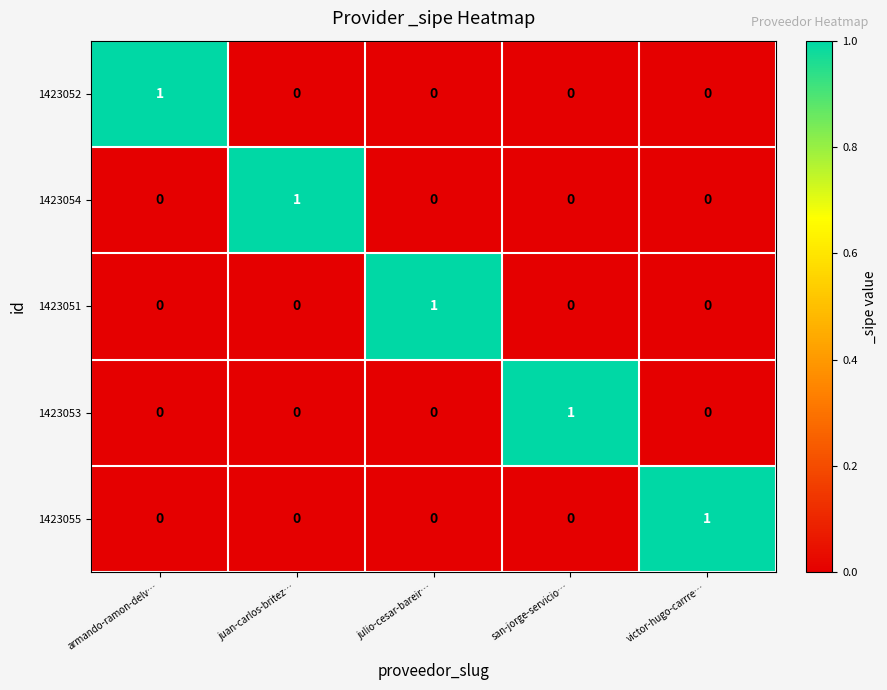

Count the 1423054 values in the range 0 to 1.

5